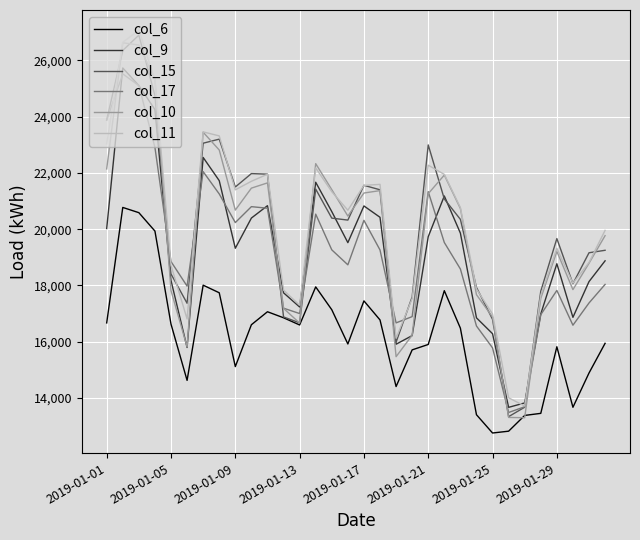

What is the maximum value for col_10?

26630